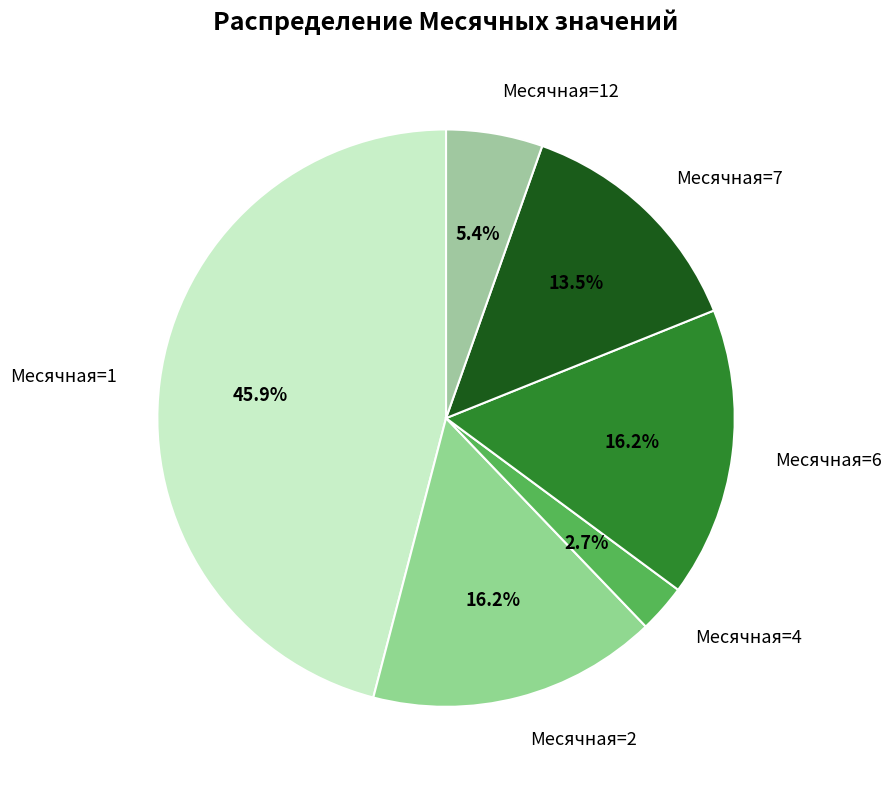

How many slices are in this pie chart?

6